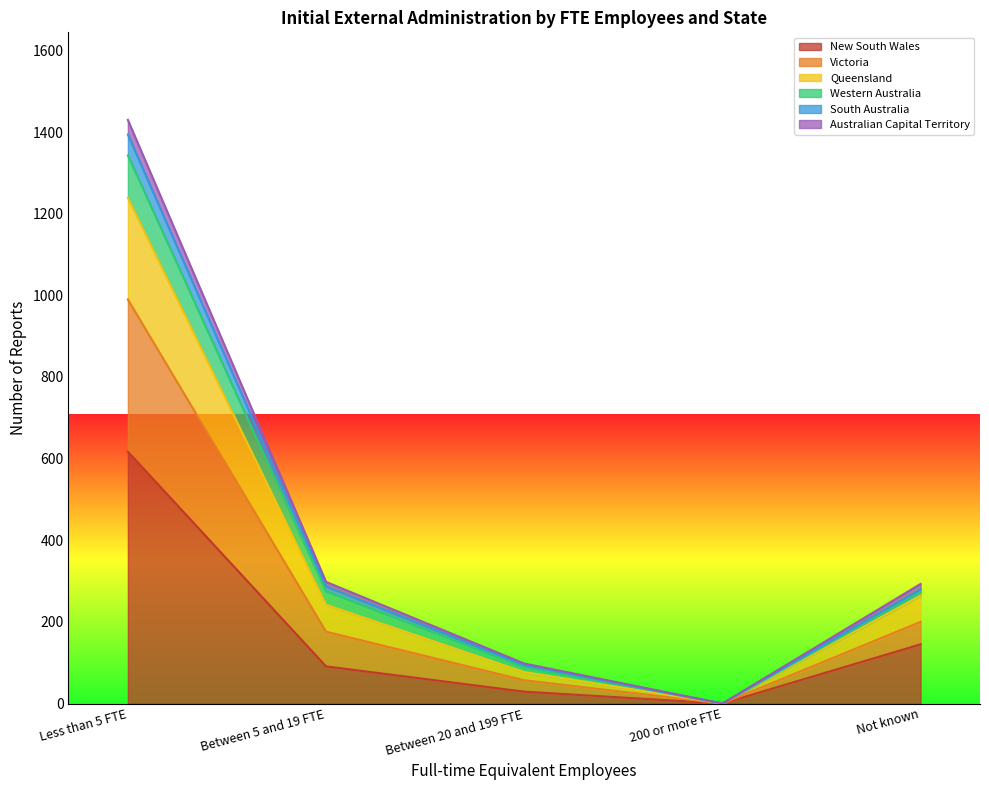

At which category is the sum across all series the highest?

Less than 5 FTE